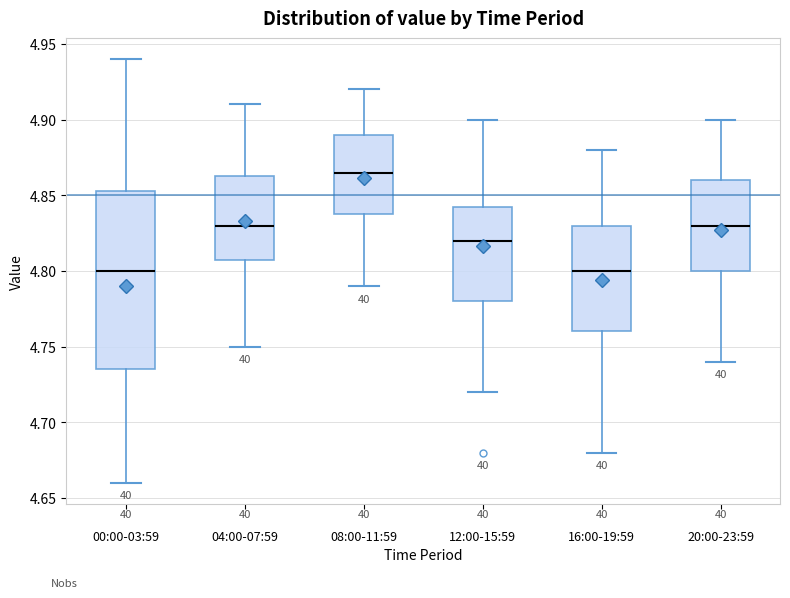

Reading left to right, read every box against the y-axis: the position of its median line, the range the box covers, and the ends of its whiskers. The values are not printed on the chart, so give them approximately, as read against the axis.

00:00-03:59: median 4.800, box 4.735 to 4.855, whiskers 4.660 to 4.940
04:00-07:59: median 4.830, box 4.810 to 4.865, whiskers 4.750 to 4.910
08:00-11:59: median 4.865, box 4.840 to 4.890, whiskers 4.790 to 4.920
12:00-15:59: median 4.820, box 4.780 to 4.845, whiskers 4.720 to 4.900
16:00-19:59: median 4.800, box 4.760 to 4.830, whiskers 4.680 to 4.880
20:00-23:59: median 4.830, box 4.800 to 4.860, whiskers 4.740 to 4.900